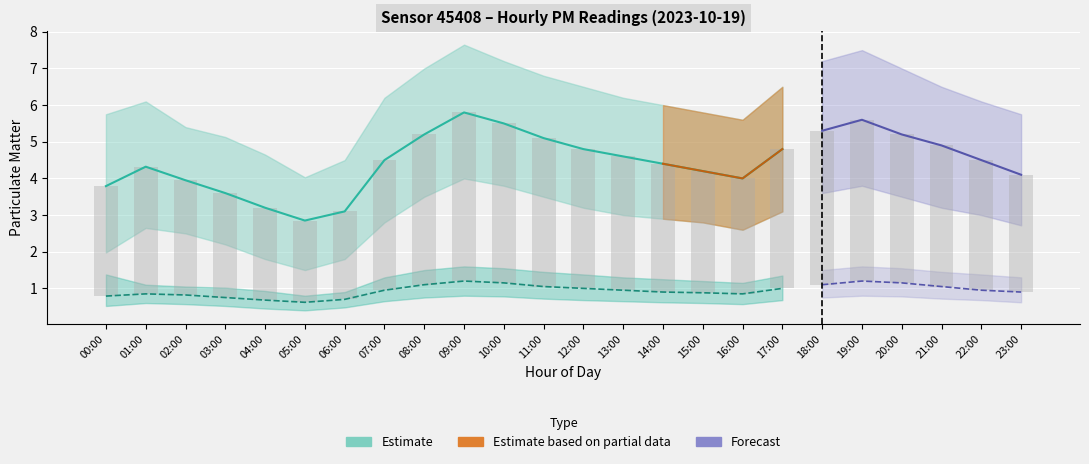

What is the maximum value for P2?

1.2